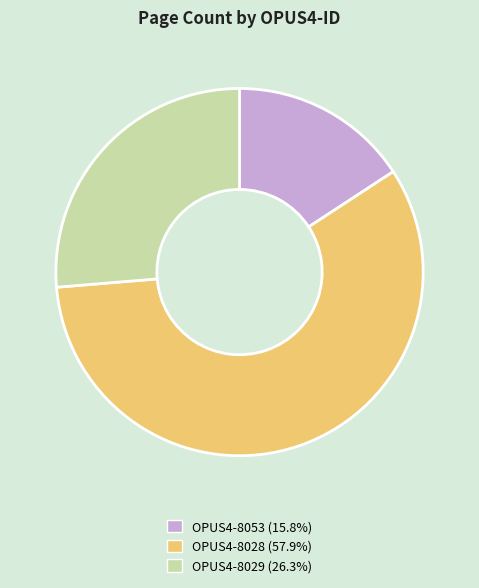

How many segments does this pie chart have?

3